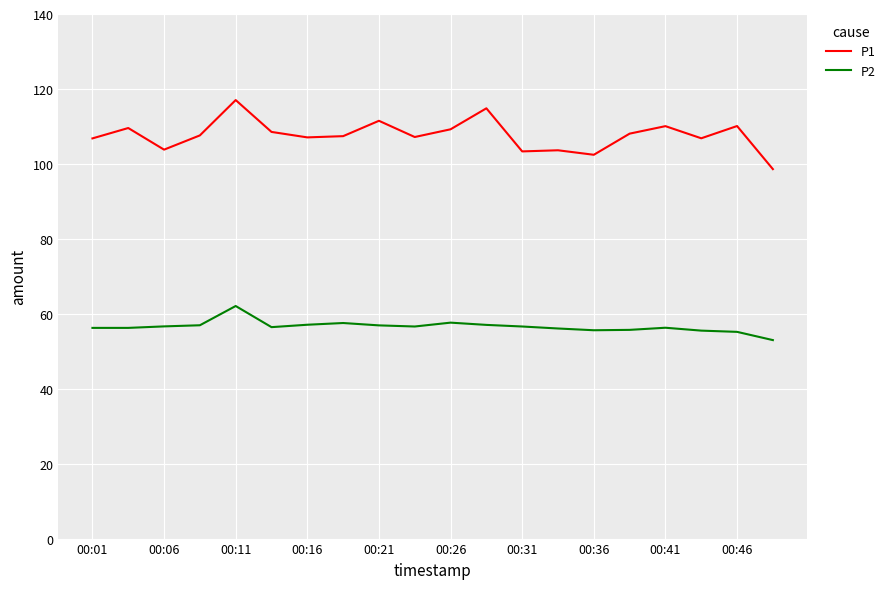

What is the maximum value for P1?

117.0